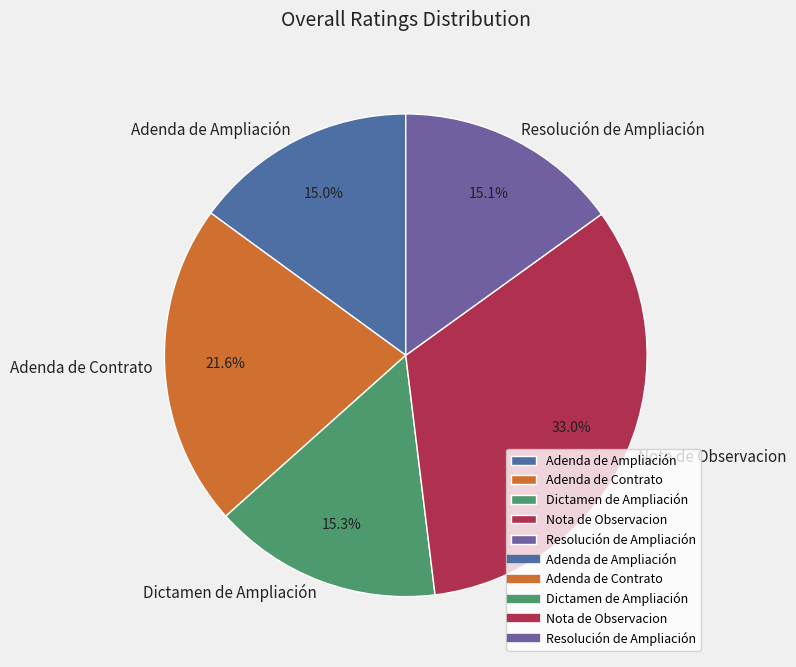

To the nearest percent, what portion does Dictamen de Ampliación represent?

15%